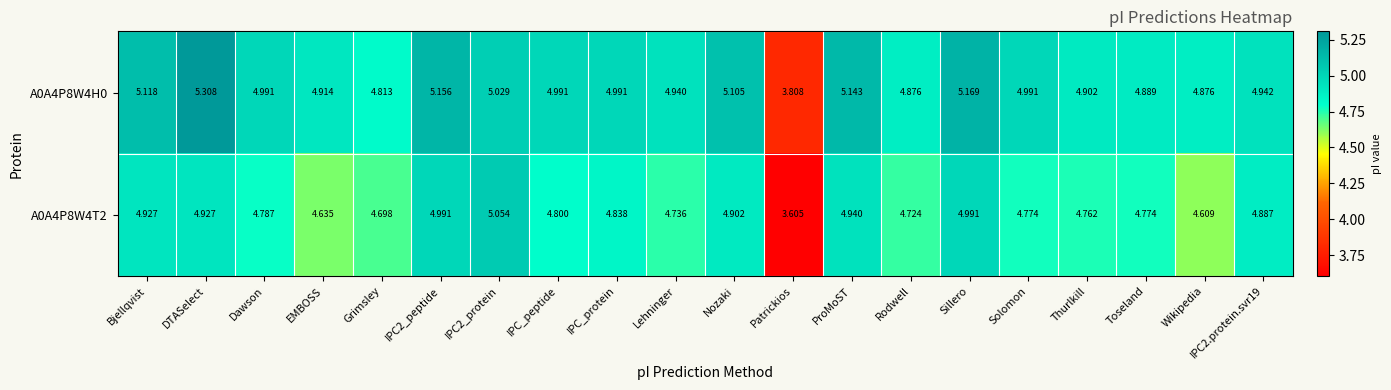

How many data points in A0A4P8W4T2 are above 4?

19